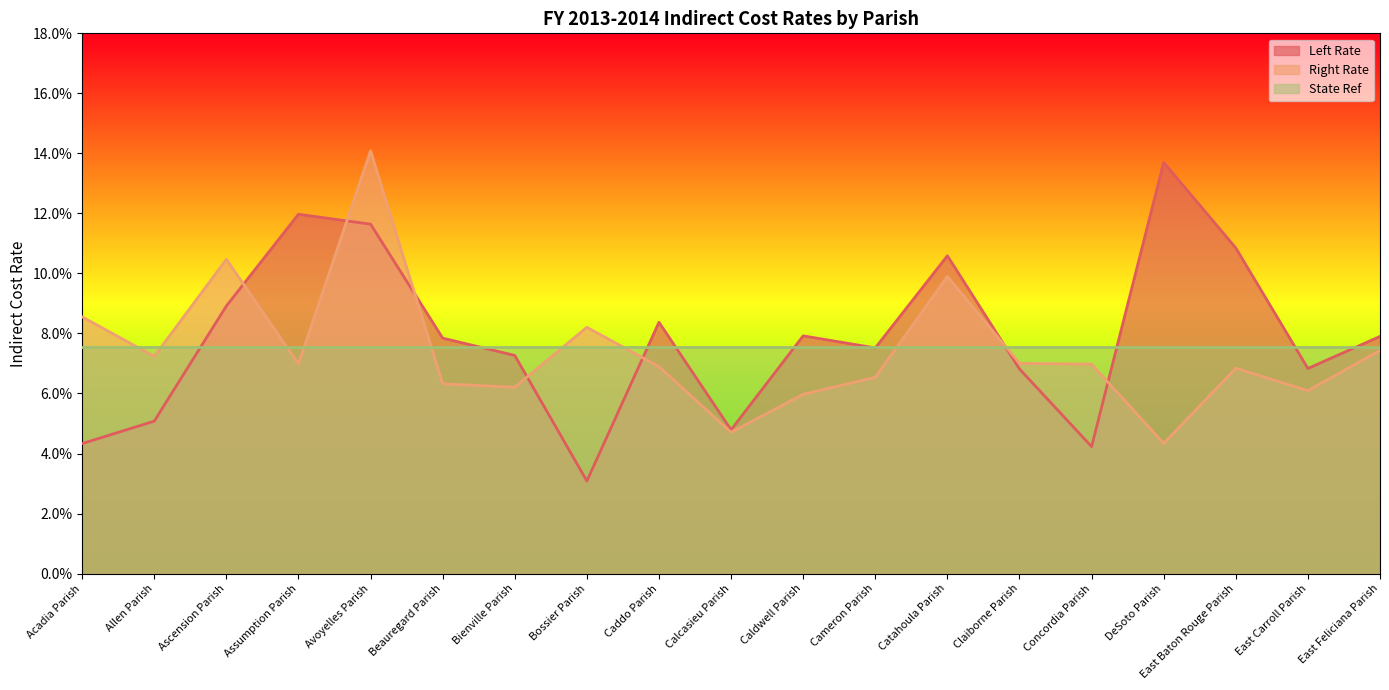

How many intersections are there between Right Rate and Left Rate?

7